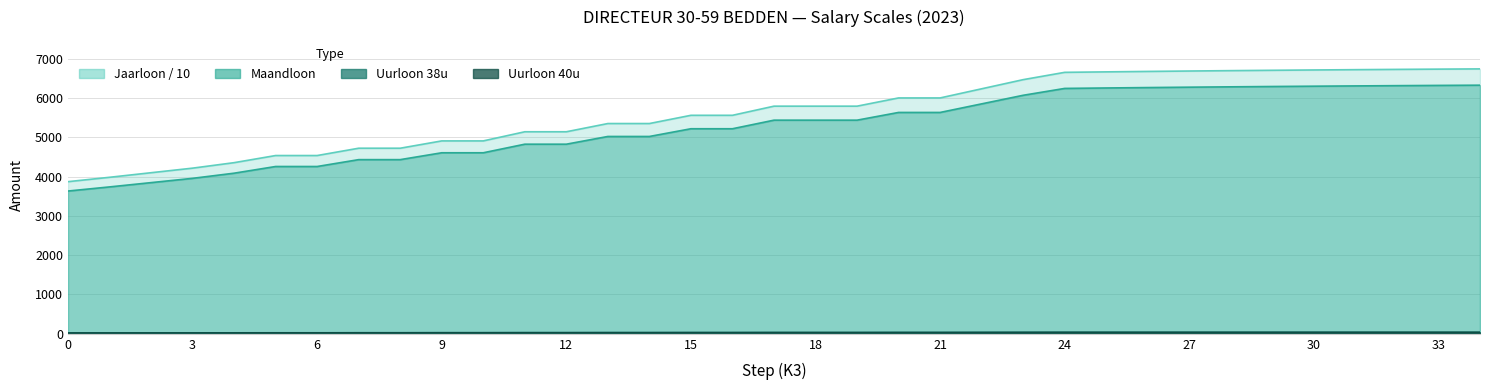

Which has a higher value, 28 or 12?

28